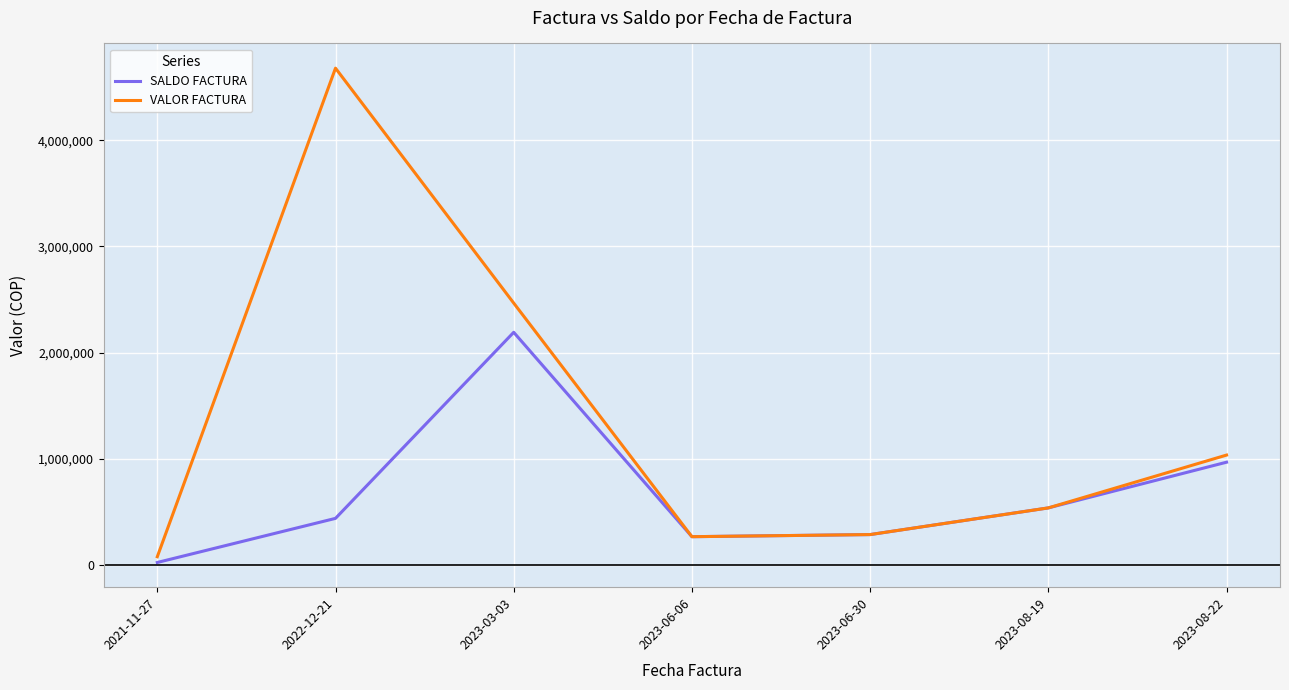

What is the total value across all series at 2023-08-22?

2007500